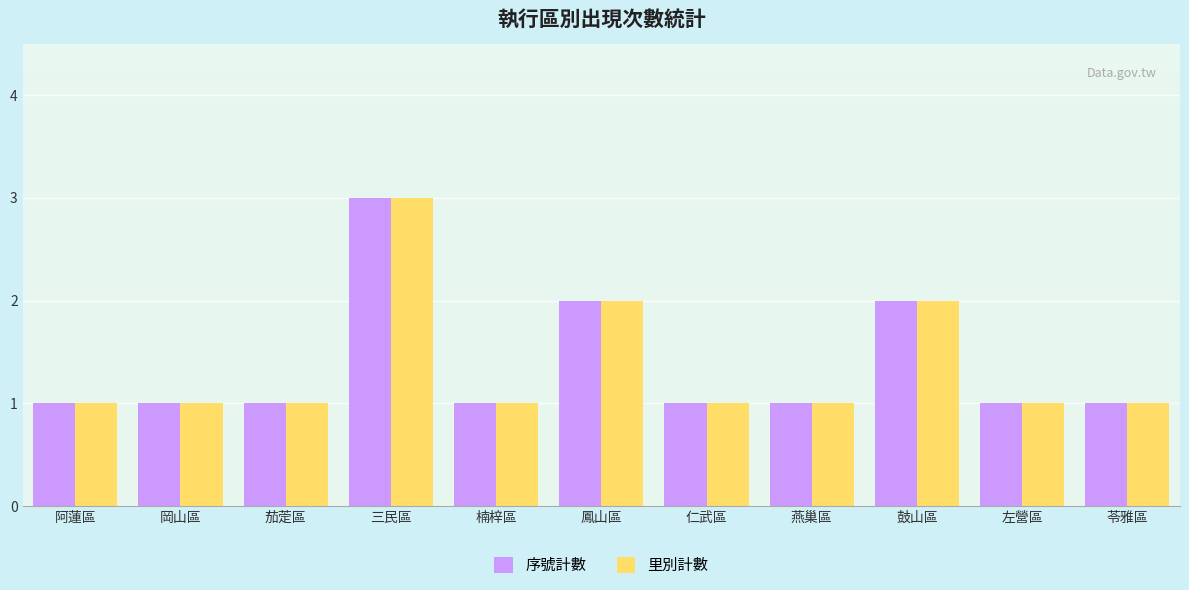

What is the minimum value shown in the chart?

1